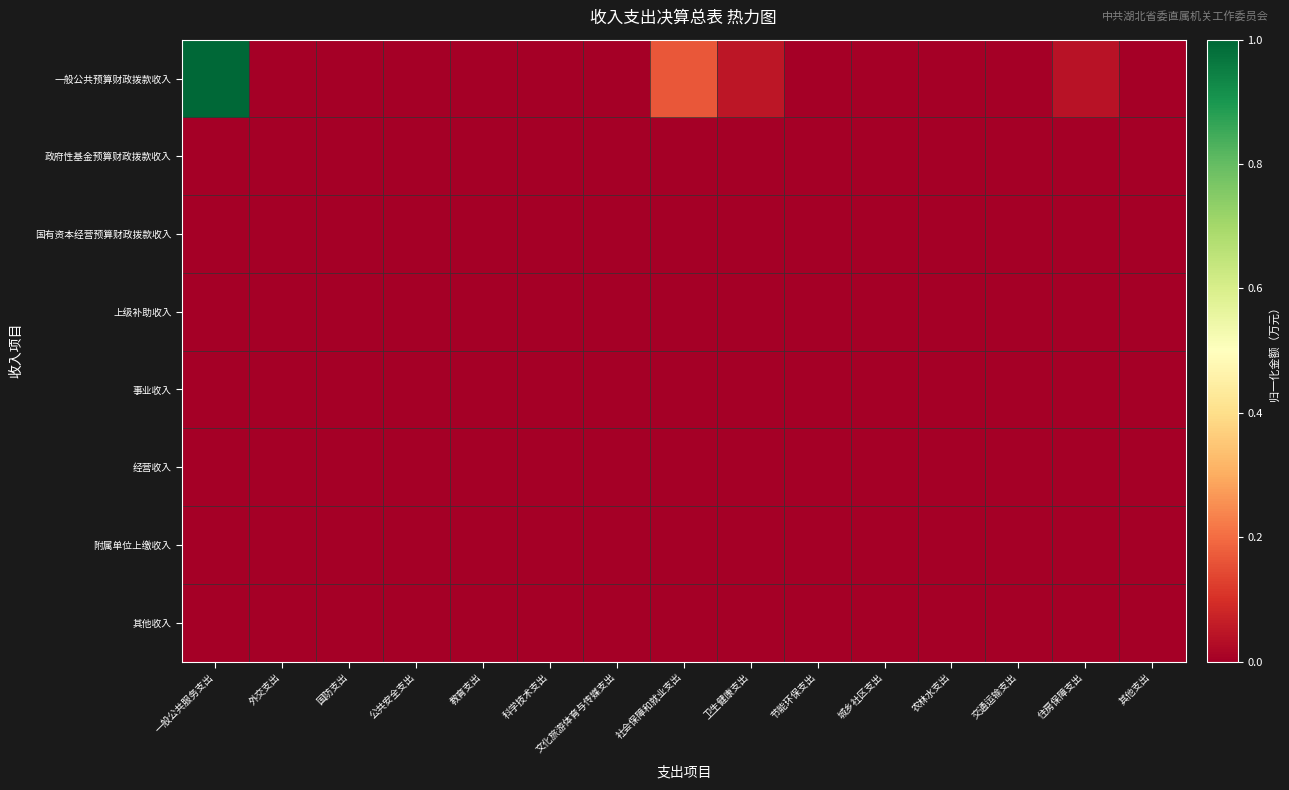

Which series has the largest range (max minus min)?

一般公共预算财政拨款收入